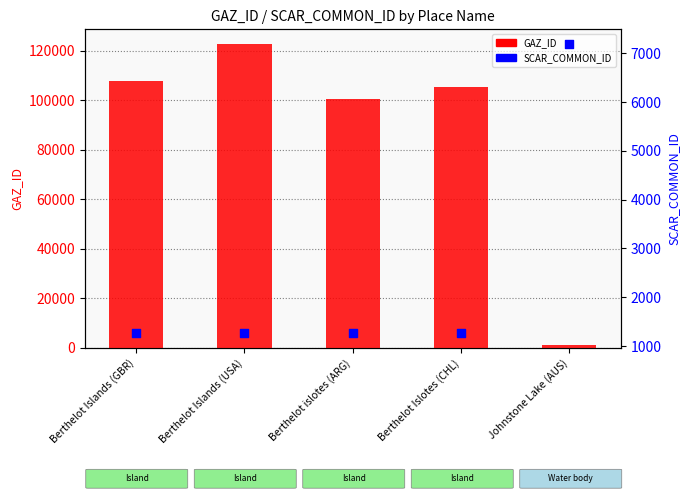

Which series reaches the maximum Y coordinate?

GAZ_ID